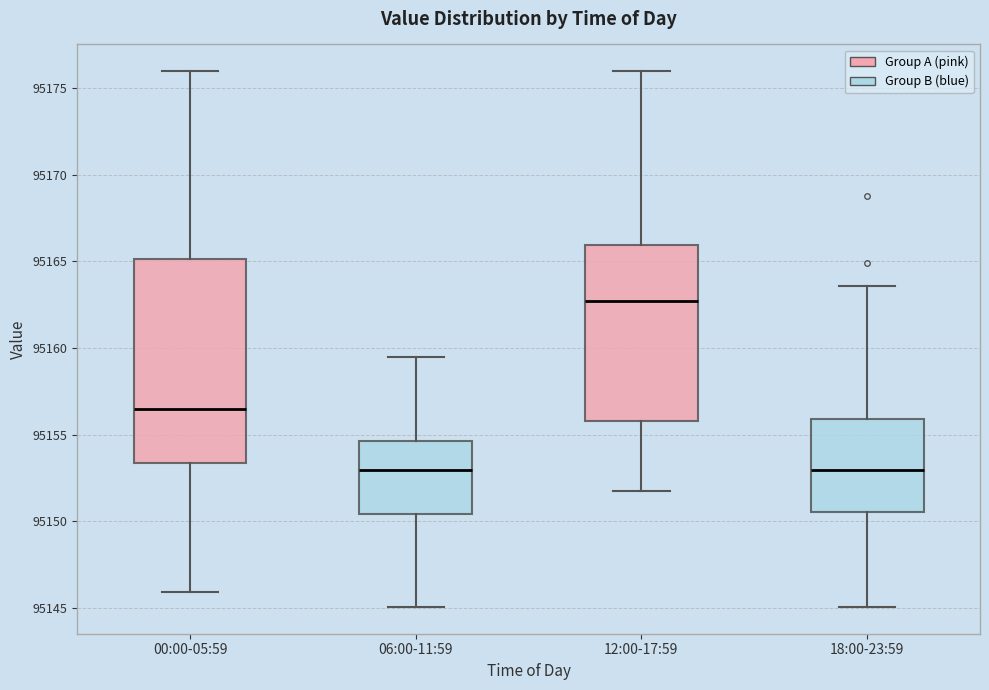

Reading left to right, transcribe this box plot: for each box, give where its median line is, the range the box spans, and where its two whiskers end, as read against the y-axis. The values are not printed on the chart, so give them approximately, as read against the axis.

00:00-05:59: median 95156.5, box 95153.5 to 95165.0, whiskers 95146.0 to 95176.0
06:00-11:59: median 95153.0, box 95150.5 to 95154.5, whiskers 95145.0 to 95159.5
12:00-17:59: median 95162.5, box 95156.0 to 95166.0, whiskers 95152.0 to 95176.0
18:00-23:59: median 95153.0, box 95150.5 to 95156.0, whiskers 95145.0 to 95163.5